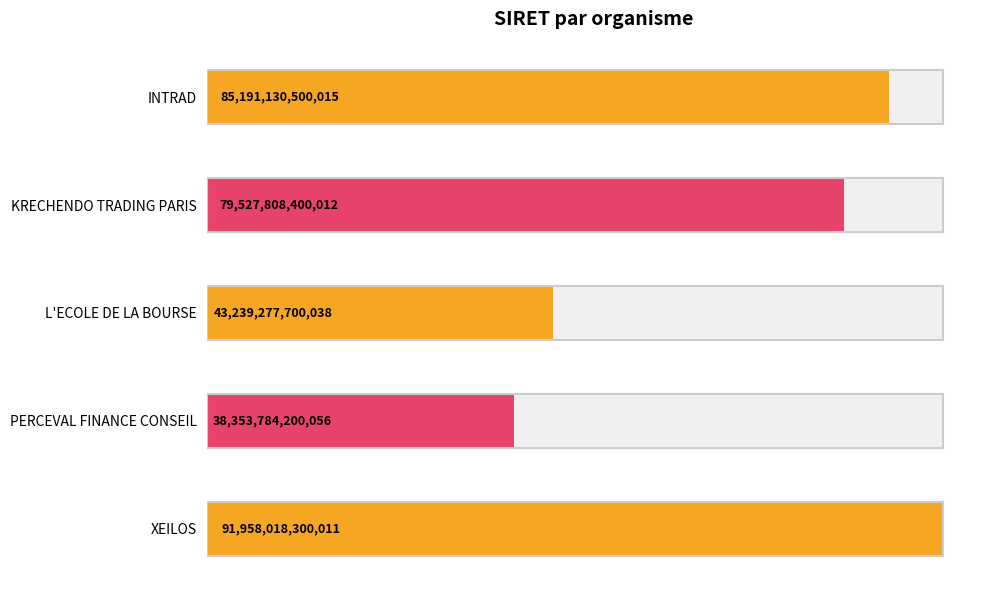

Reading right to left, transcribe all the data shown in this chart.

91958018300011	38353784200056	43239277700038	79527808400012	85191130500015